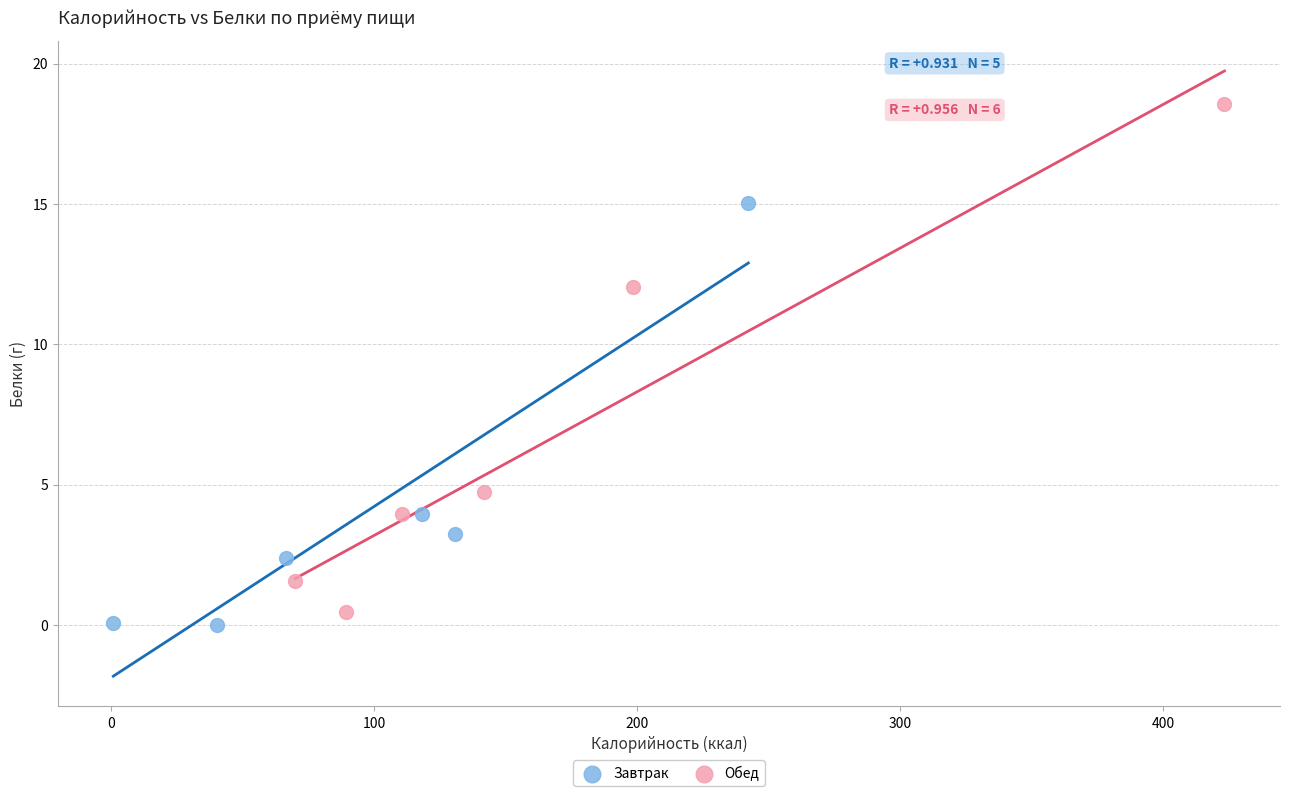

Which series has the largest Y range (max minus min)?

Обед